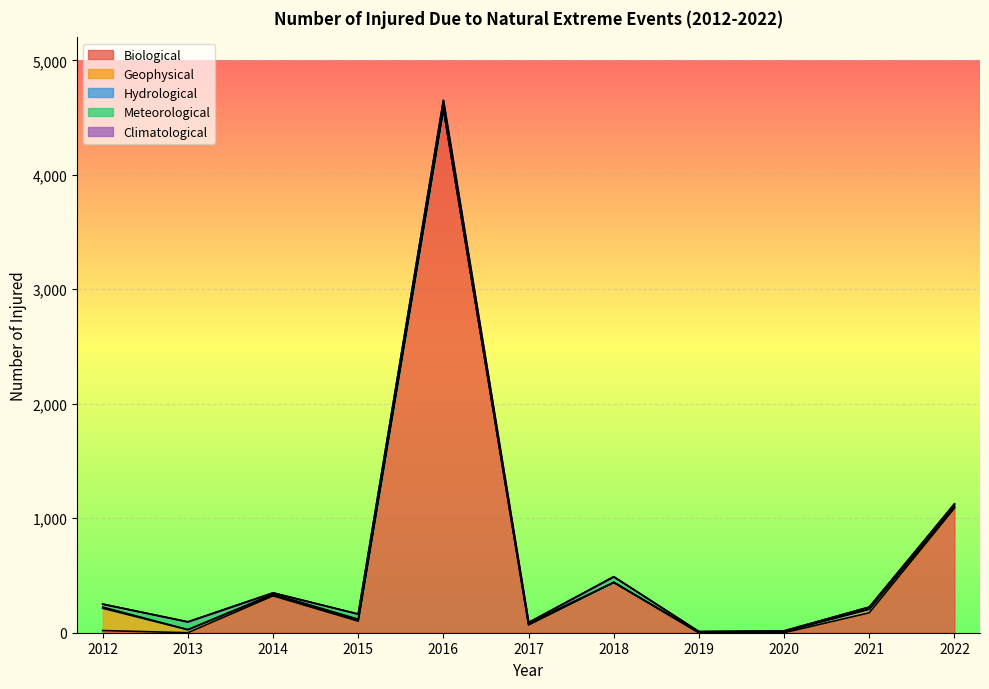

Does the chart display data point markers on the line(s)?

No